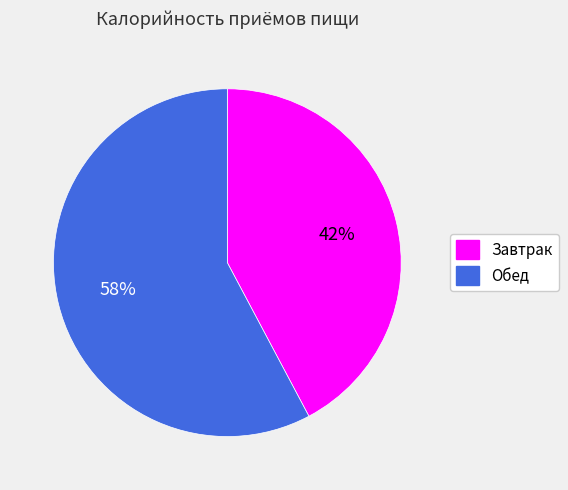

Rank the categories by value from highest to lowest.

Обед, Завтрак